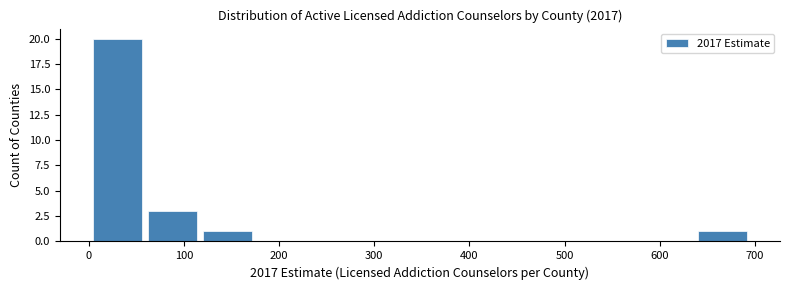

Reading left to right, list every bar in this chart as the range it spans on the x-axis followed by its height. Neither the bar edges nor the heights are printed on the chart, so give them approximately, as read against the axes.

0 to 60: 20
60 to 120: 3
120 to 170: 1
170 to 230: 0
230 to 290: 0
290 to 350: 0
350 to 410: 0
410 to 460: 0
460 to 520: 0
520 to 580: 0
580 to 640: 0
640 to 700: 1